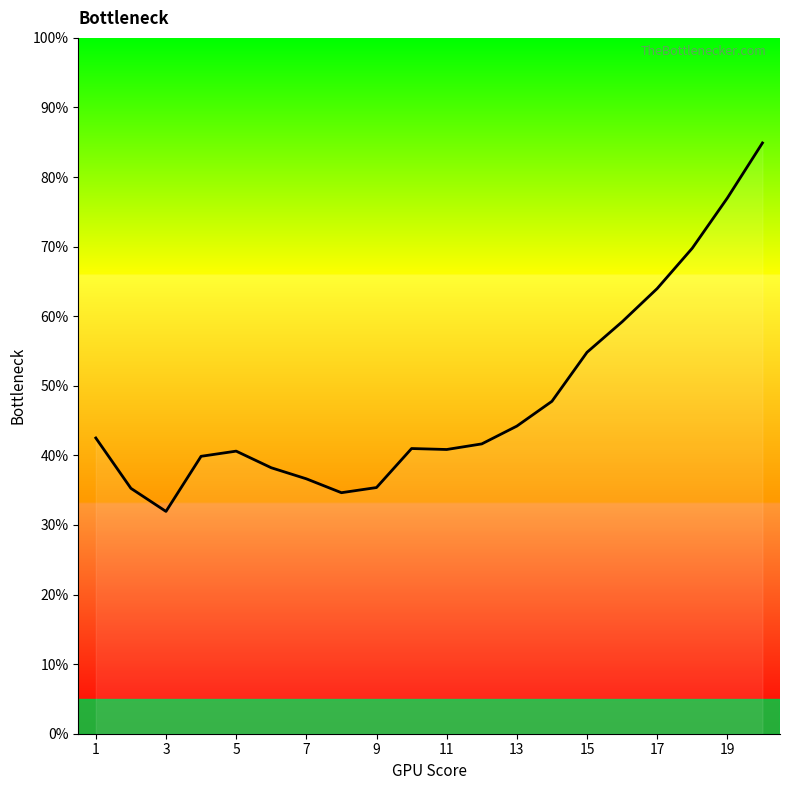

What is the greatest value displayed?

84.9